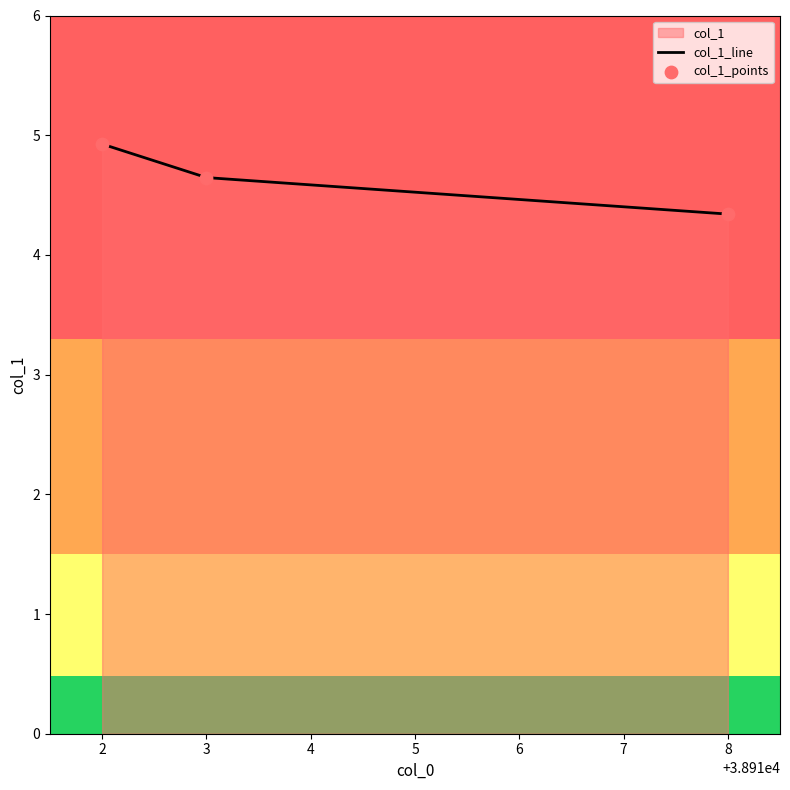

What is the change in value from 2 to 8?

-0.6